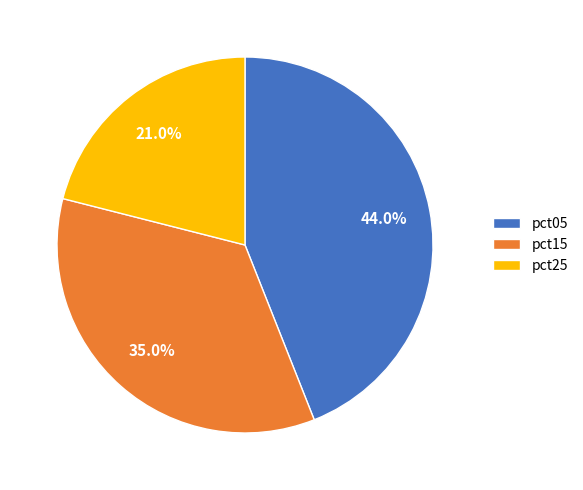

What percentage is the pct15 slice, to the nearest percent?

35%